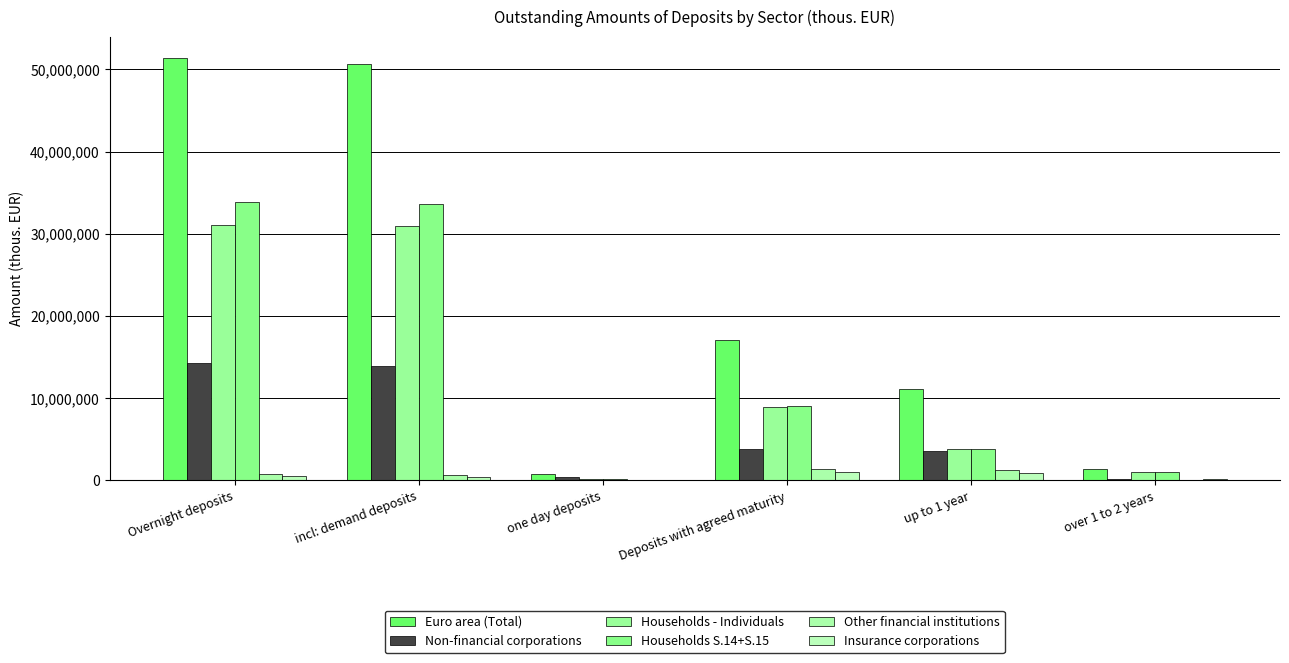

What is the difference between the highest and lowest values at Deposits with agreed maturity?

16002421